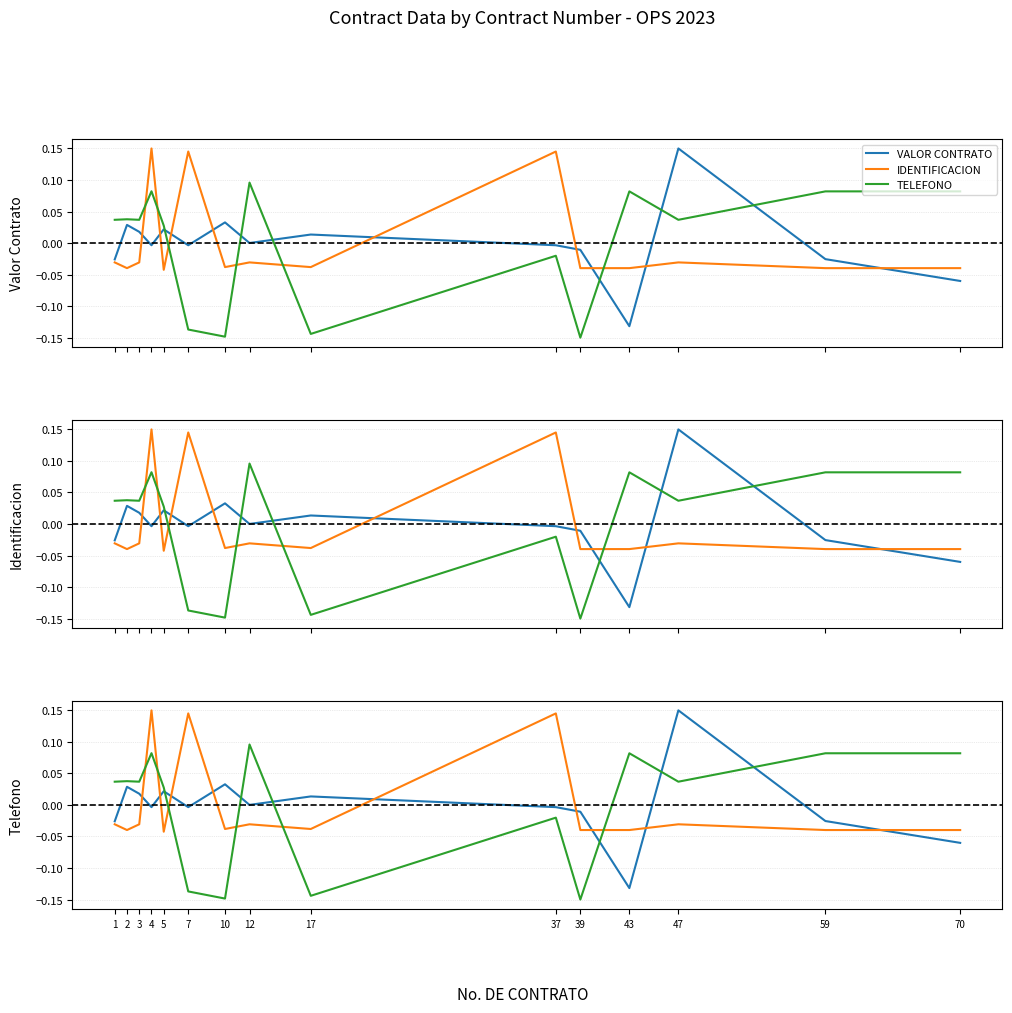

How many lines are shown in the chart?

3